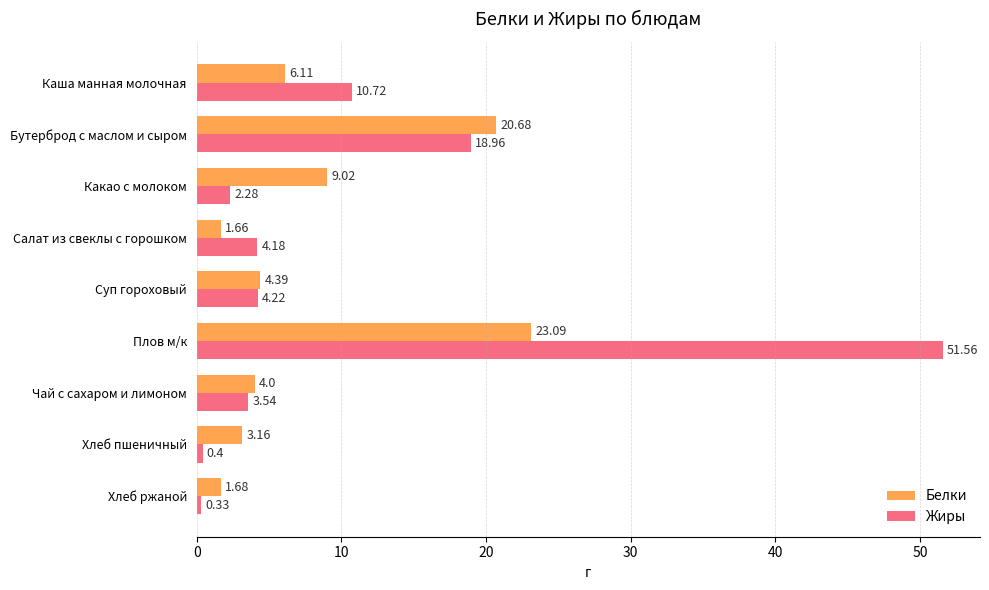

List the series in order of their overall mean, lowest first.

Белки, Жиры